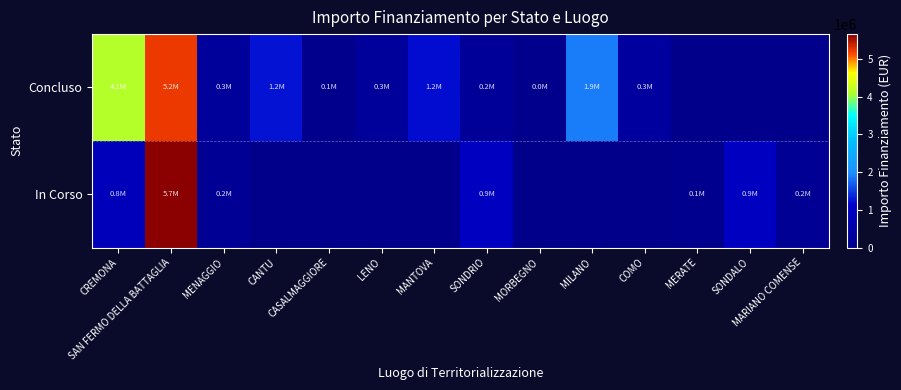

Rank the series by their average value, from highest to lowest.

Concluso, In Corso